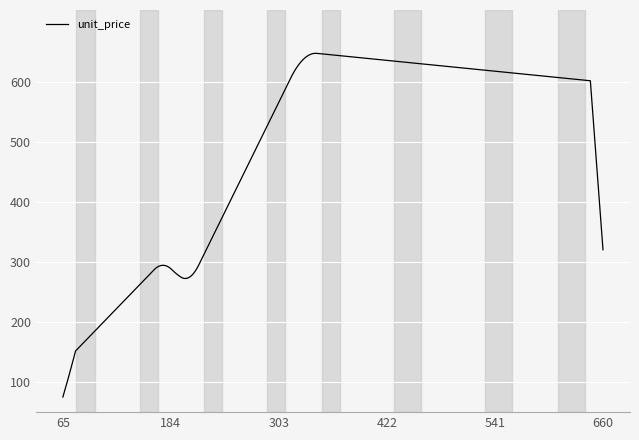

How many series are shown in this chart?

1